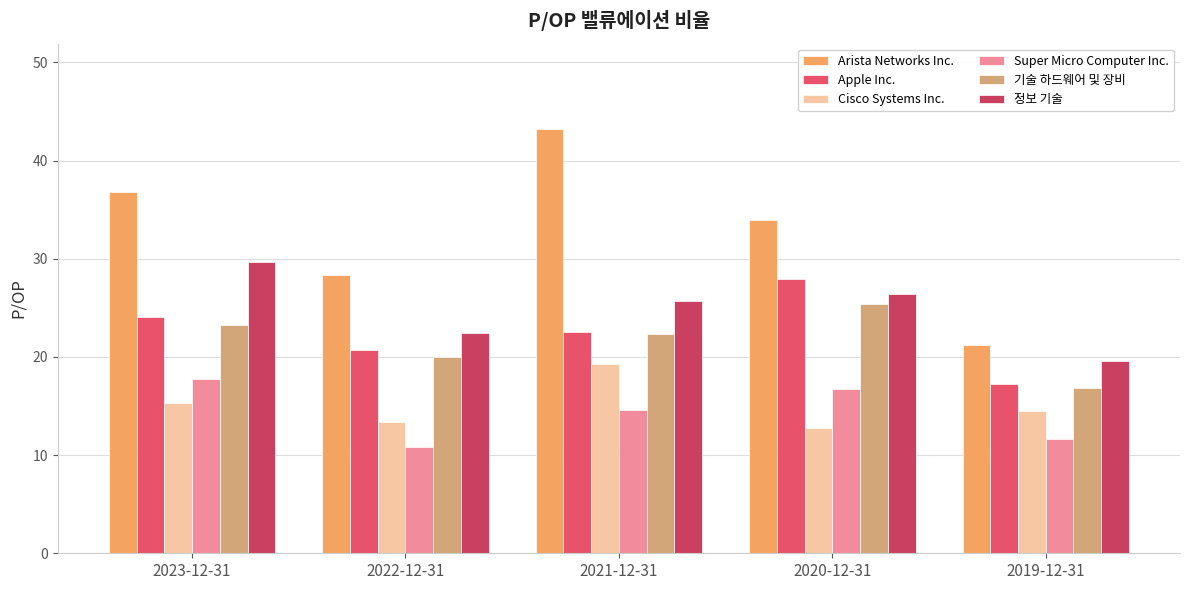

True or false: Arista Networks Inc. has a value of 36.2 at 2019-12-31.

False